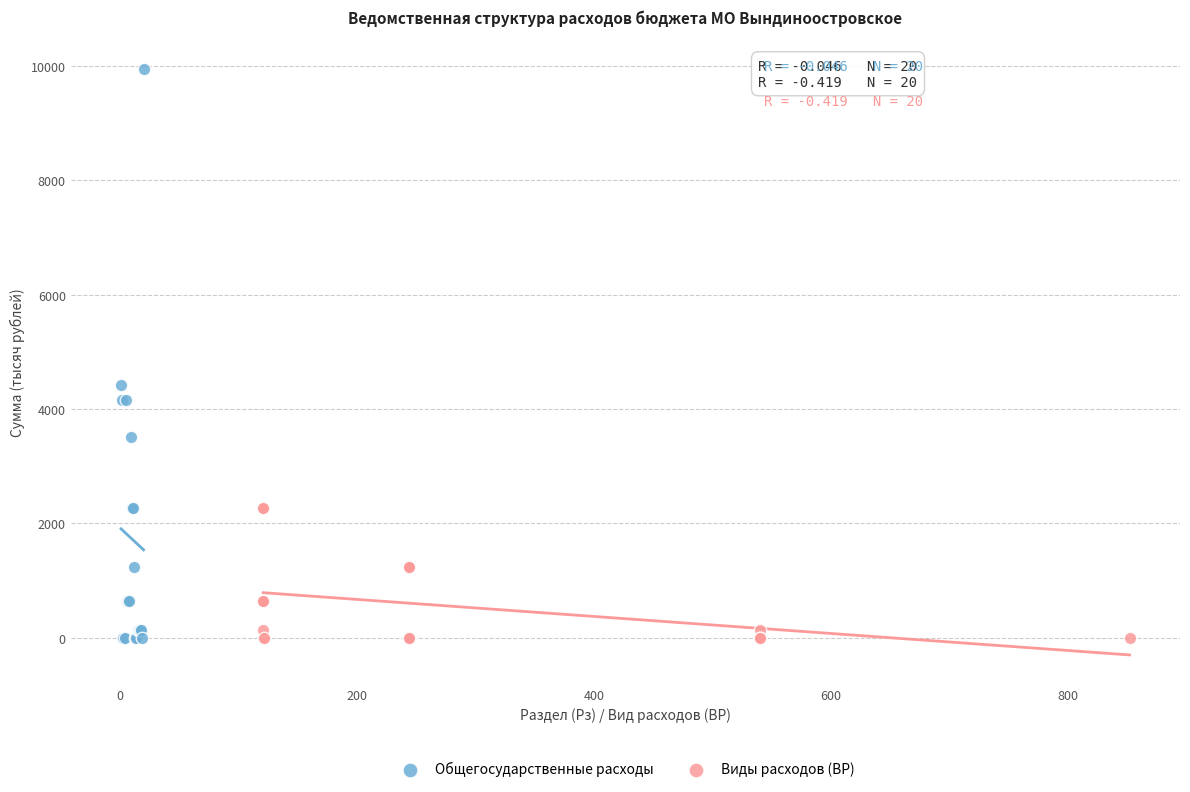

Which series contains the highest Y value?

Общегосударственные расходы